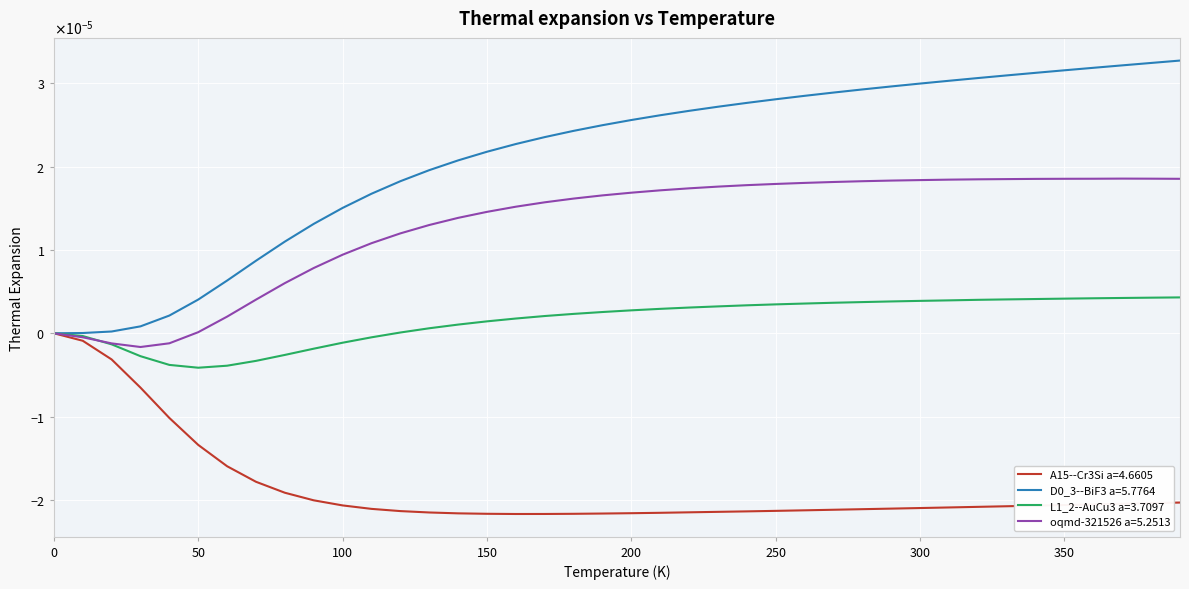

List the series in order of their peak value, lowest first.

A15--Cr3Si a=4.6605, L1_2--AuCu3 a=3.7097, oqmd-321526 a=5.2513, D0_3--BiF3 a=5.7764